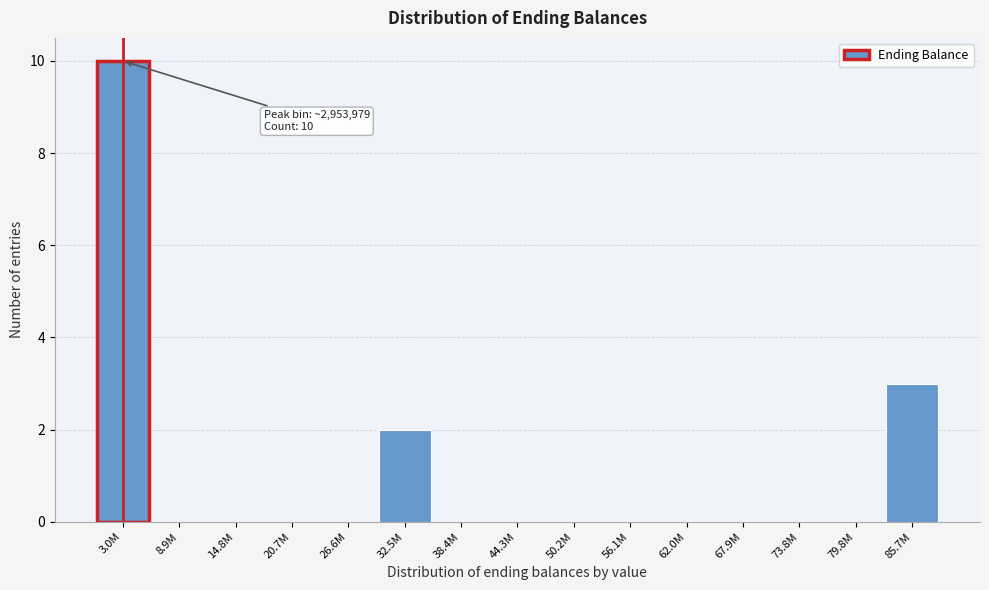

Reading right to left, list all the values displayed in this chart.

85.7M=3	79.8M=0	73.8M=0	67.9M=0	62.0M=0	56.1M=0	50.2M=0	44.3M=0	38.4M=0	32.5M=2	26.6M=0	20.7M=0	14.8M=0	8.9M=0	3.0M=10